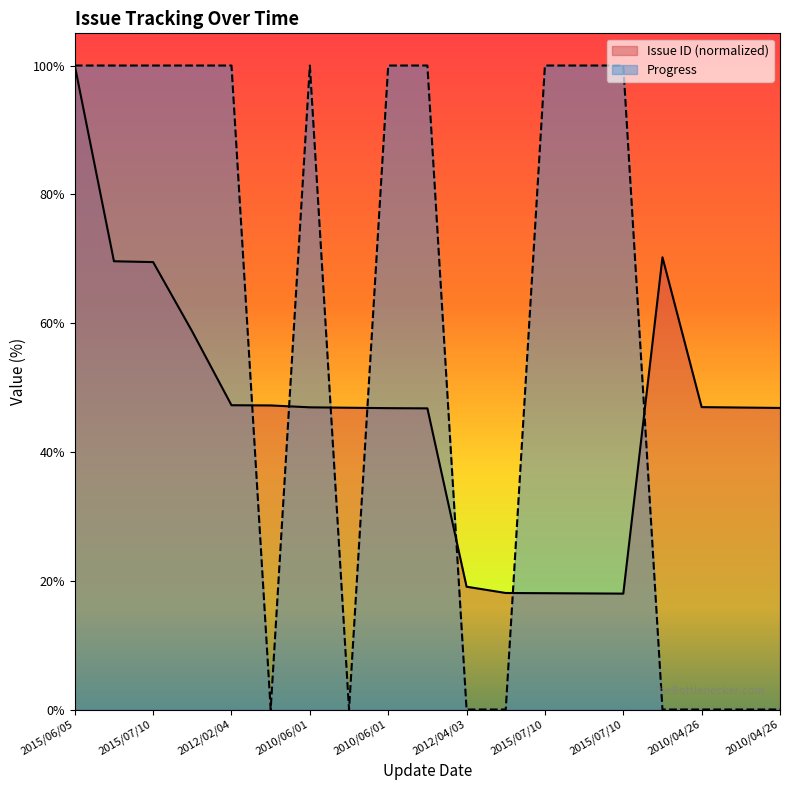

At which category does the chart reach its peak across all series?

2015/06/05